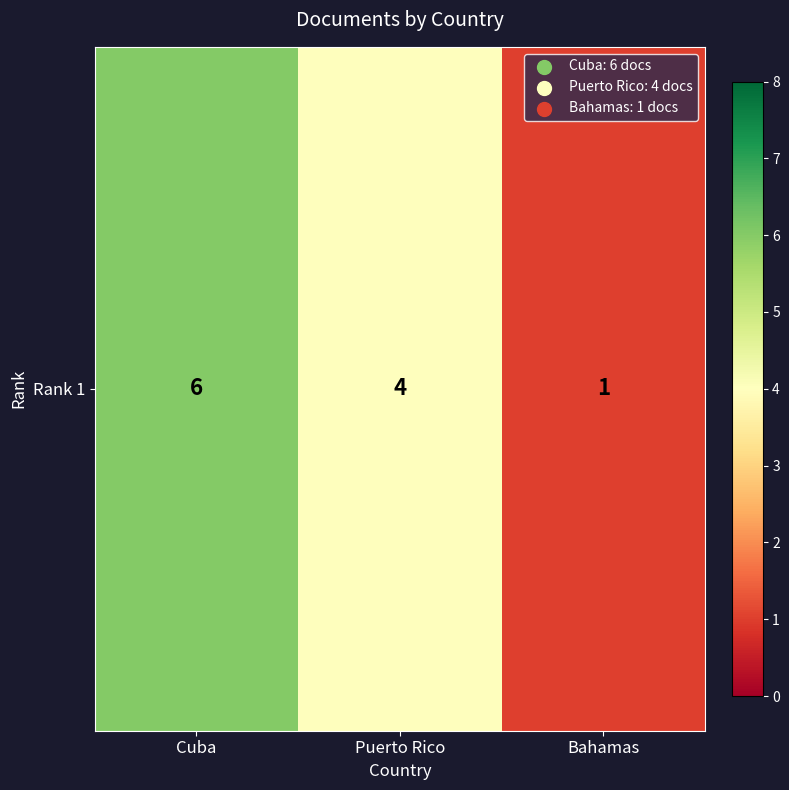

What is the change in value from Cuba to Puerto Rico?

-2